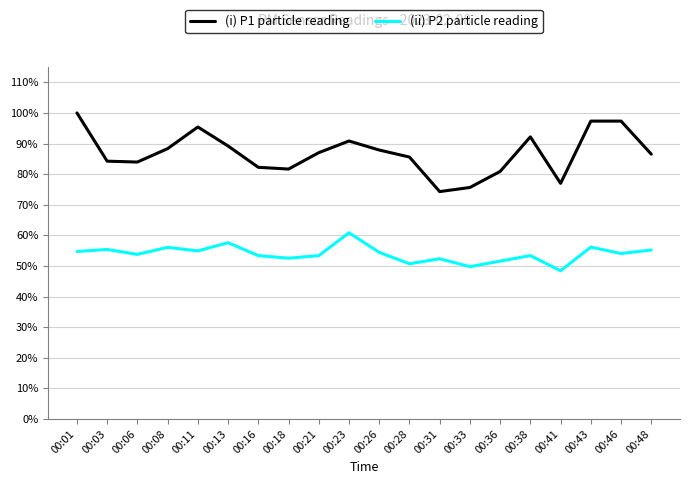

What are all the series names shown in the legend?

(i) P1 particle reading, (ii) P2 particle reading